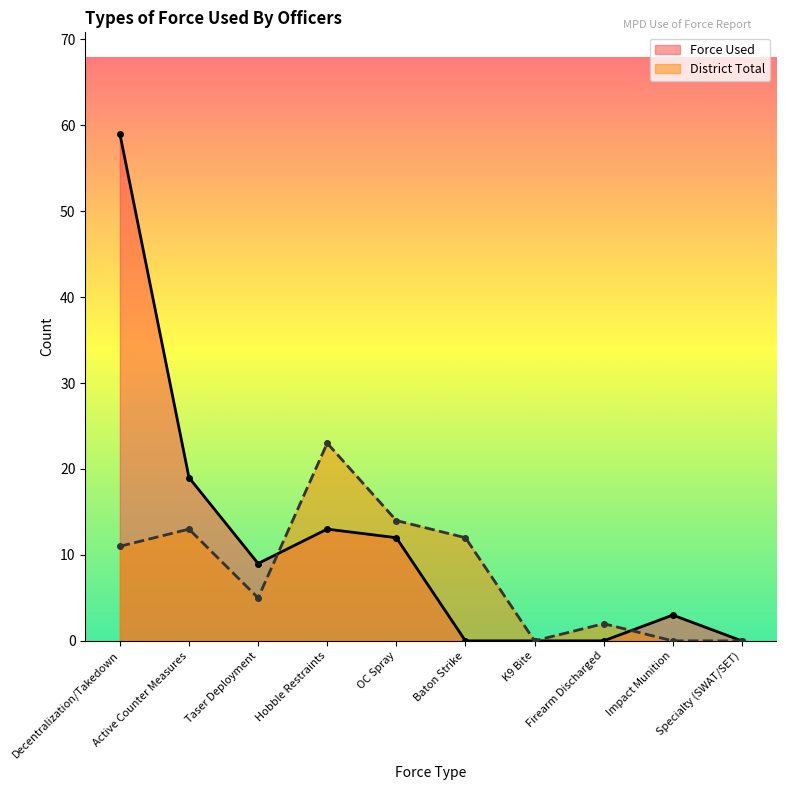

What is the value of the District Total point at the 5th from the left?

14